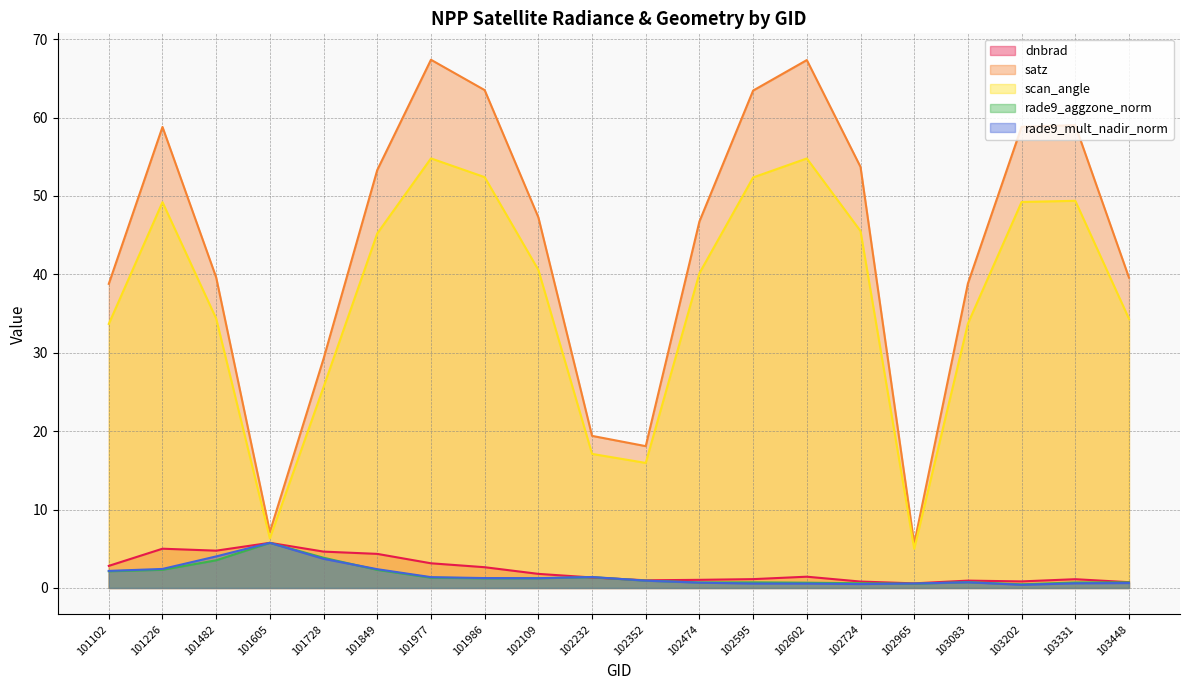

Where is satz nearest to the value 36?

101102